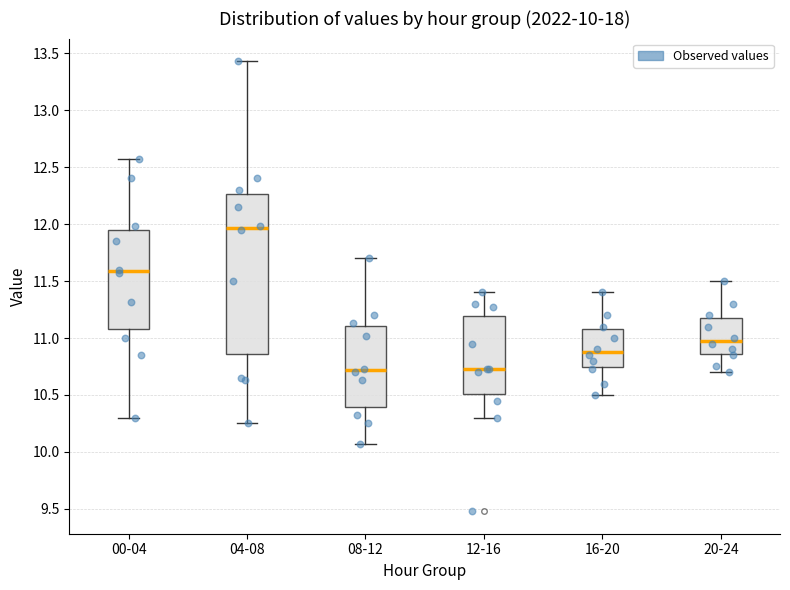

Comparing the boxes themselves (not the whiskers), which one is the tallest?

04-08